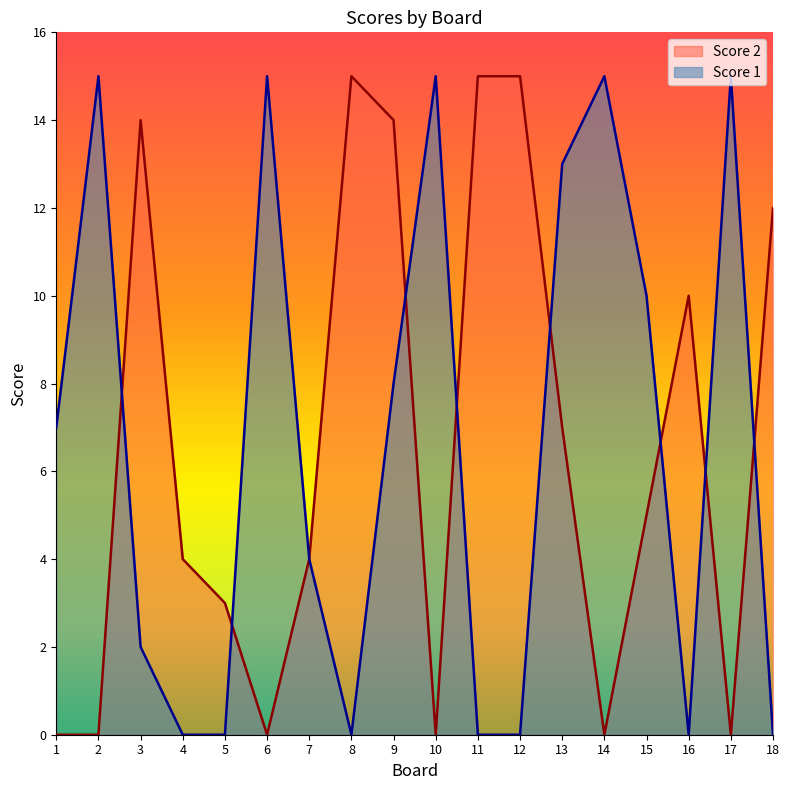

What is the spread (max minus min) of values at 9?

6